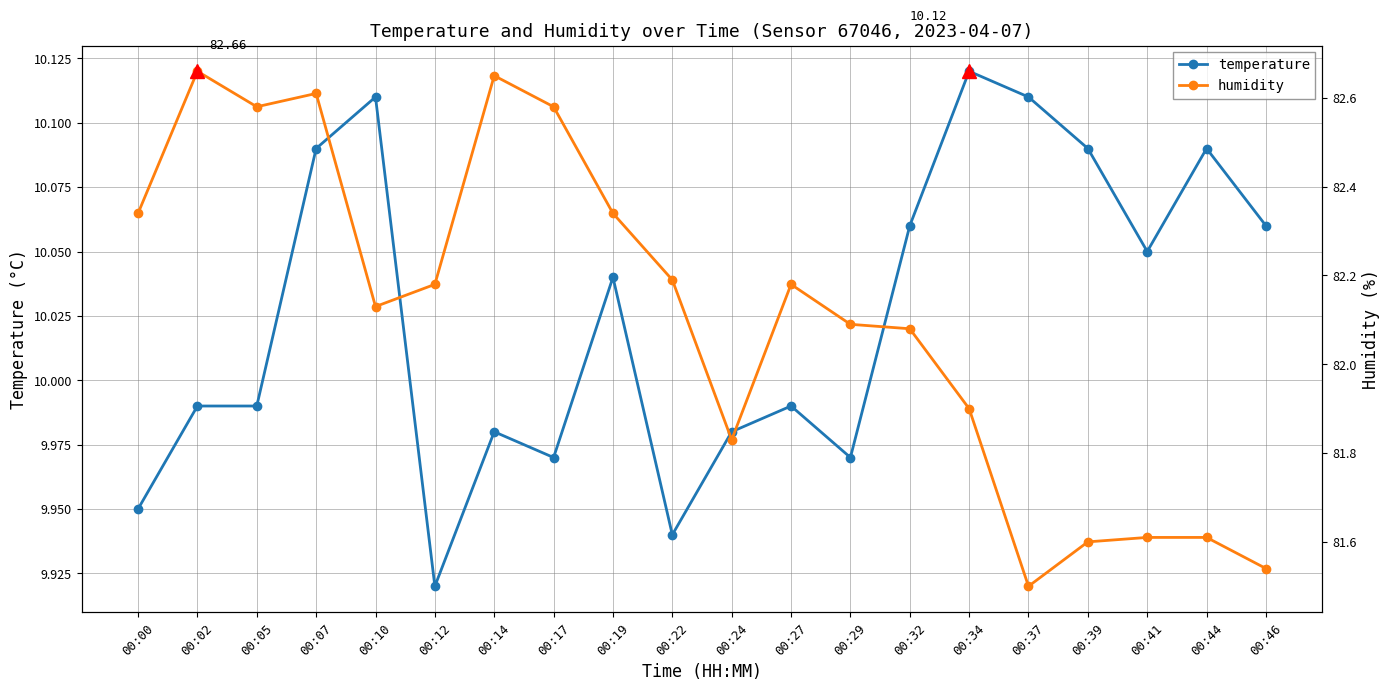

Does the chart display data point markers on the line(s)?

Yes